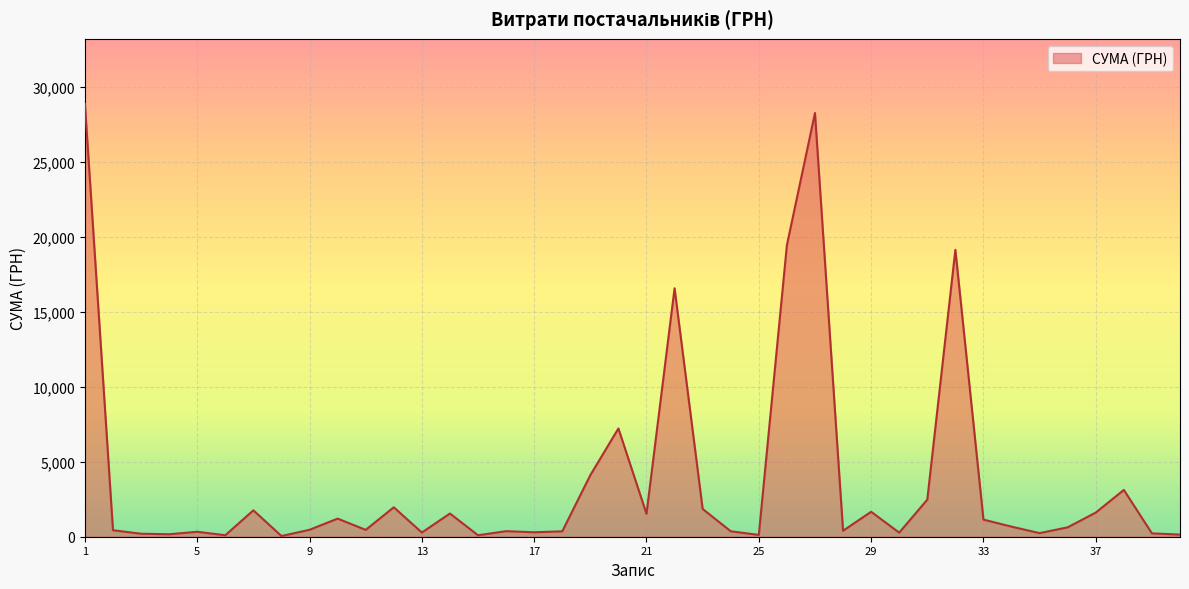

What is the difference between the maximum and minimum values?

28850.8